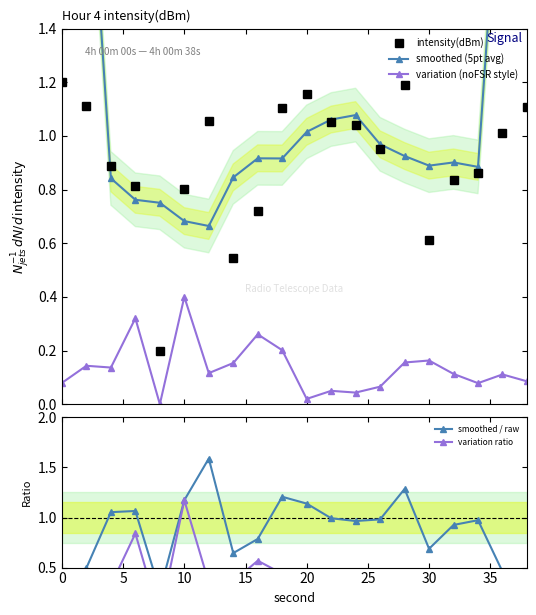

True or false: intensity(dBm) has more than 2 interior local peaks.

True